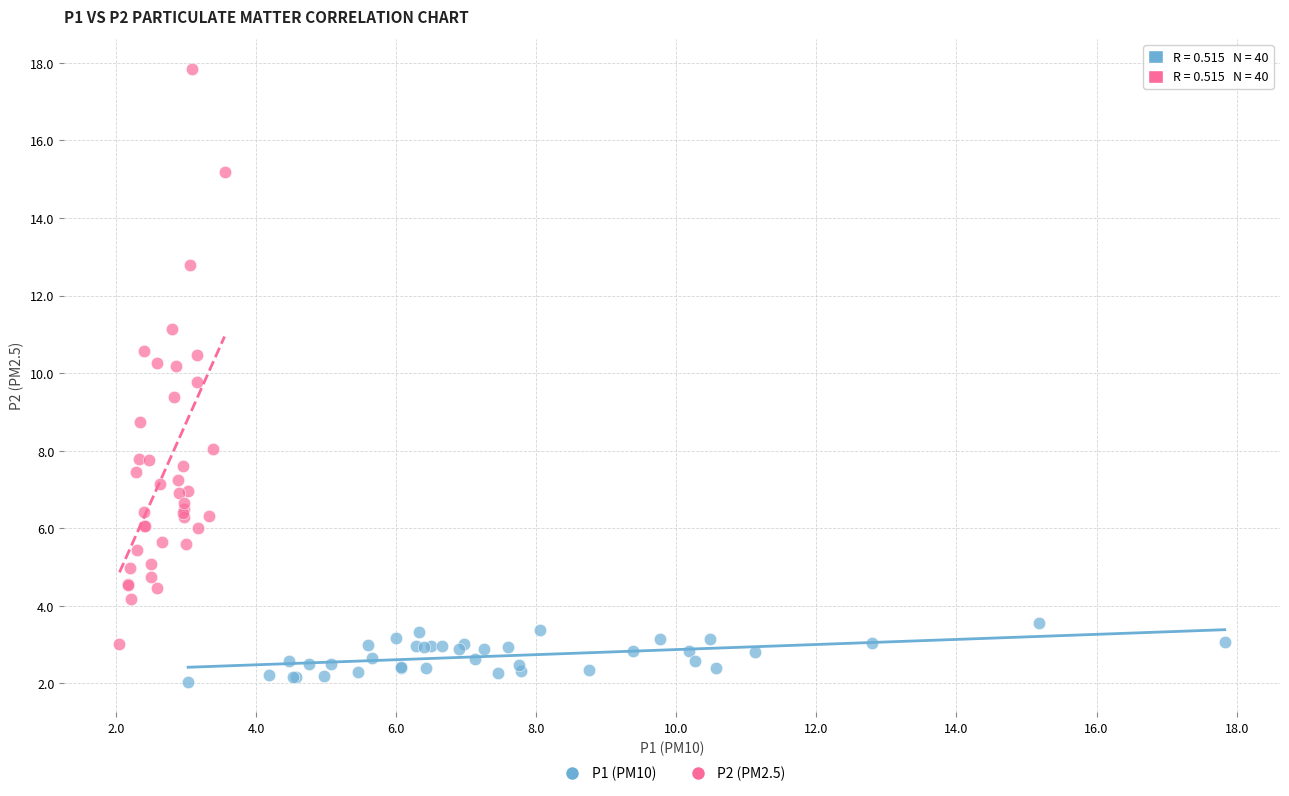

Which series has the widest spread of Y values?

P2 (PM2.5)